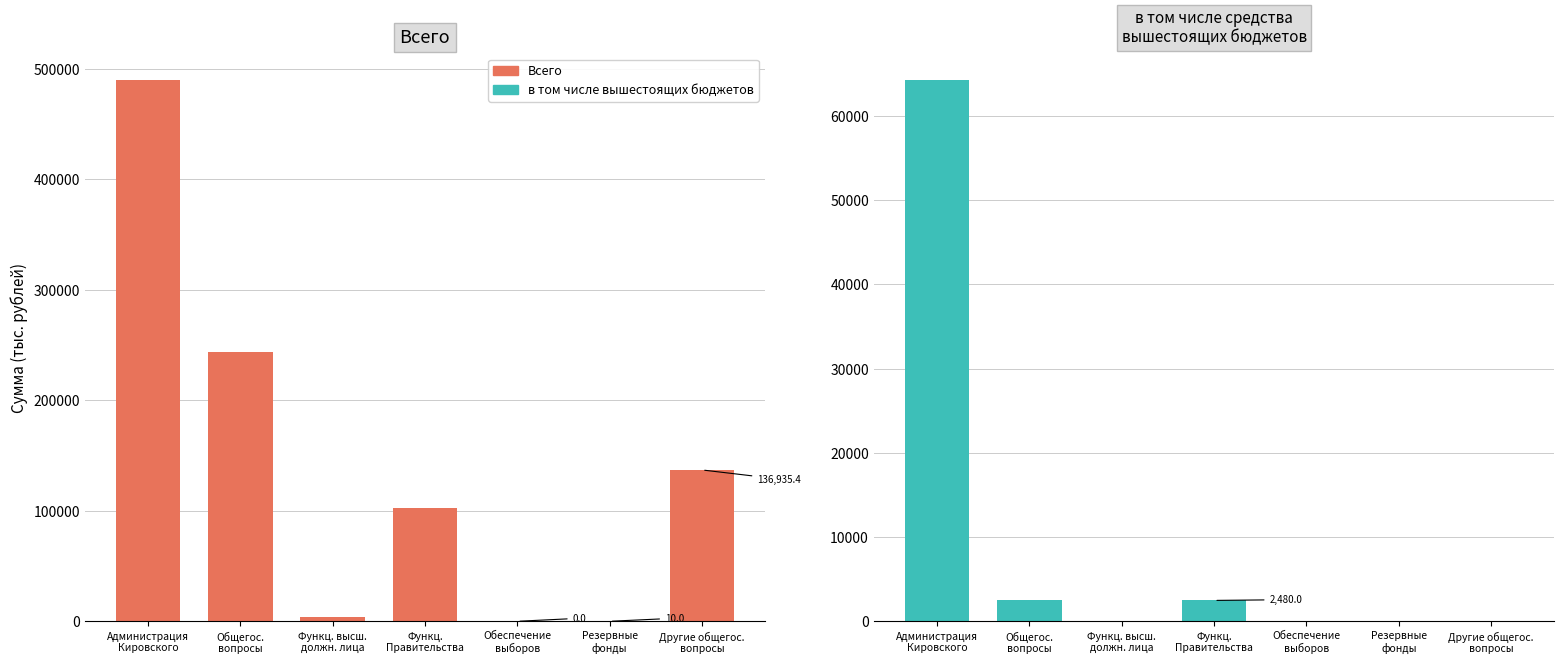

Which label corresponds to the smallest value in the chart?

Обеспечение
выборов